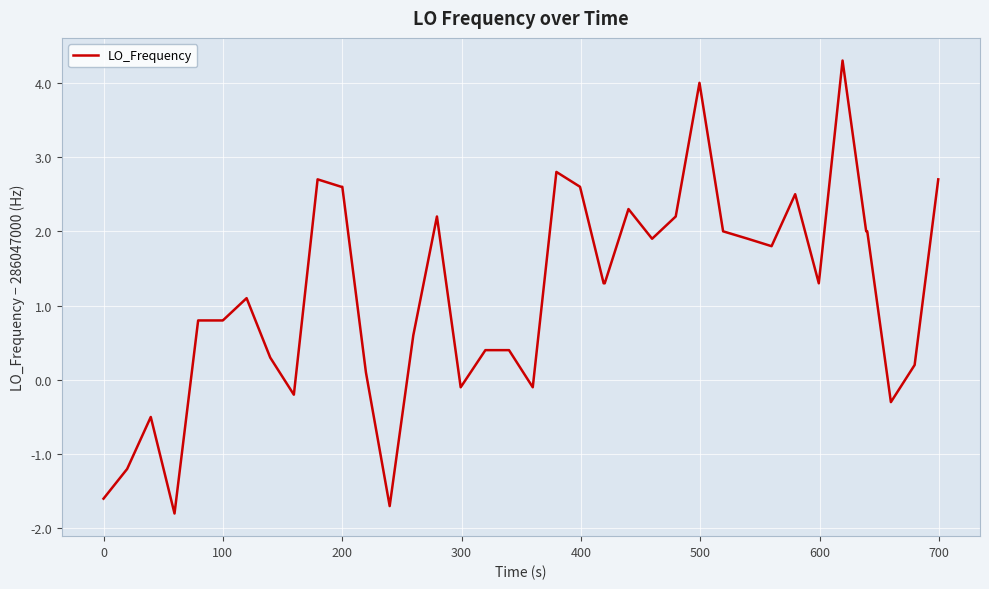

What is the greatest value displayed?

4.3